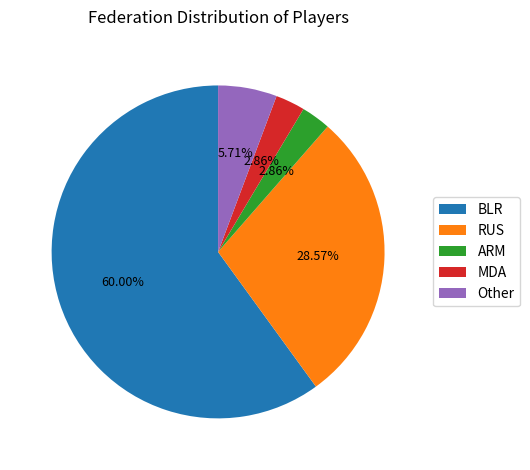

To the nearest percent, what percentage of the pie is RUS?

29%